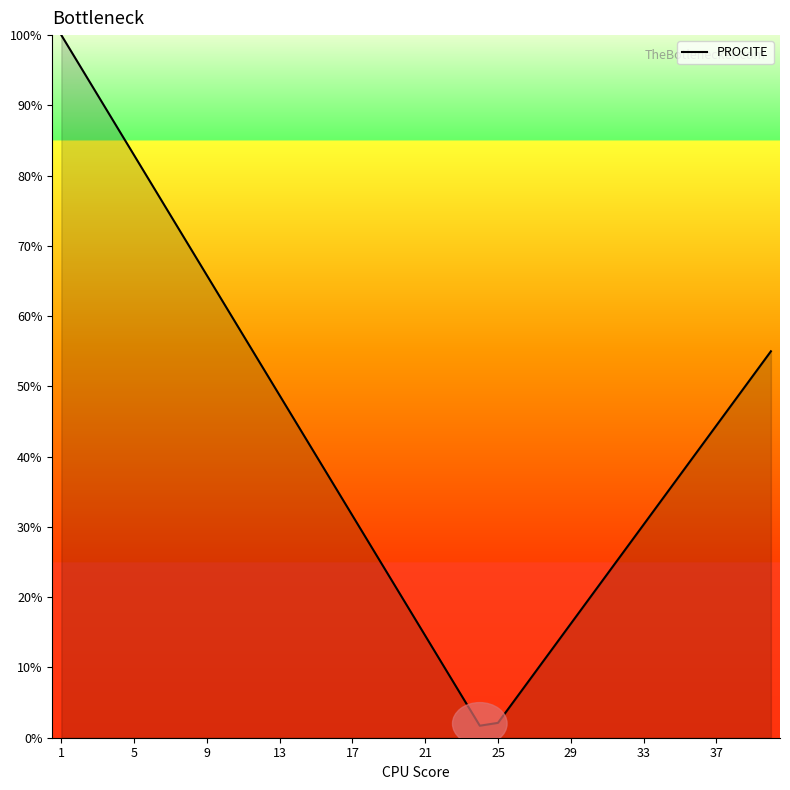

What is the greatest value displayed?

100.0